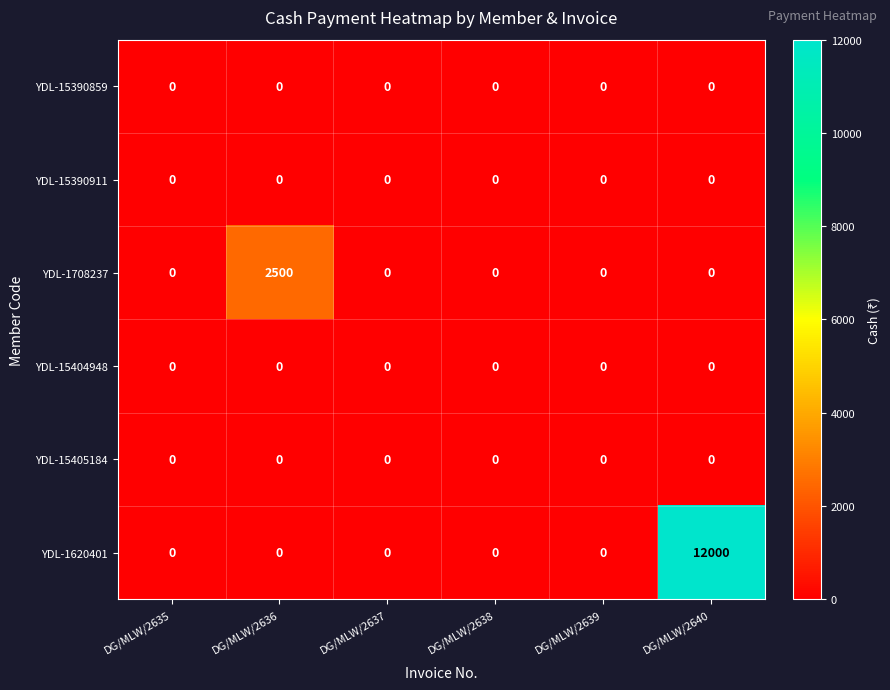

How many distinct data groups are displayed?

6